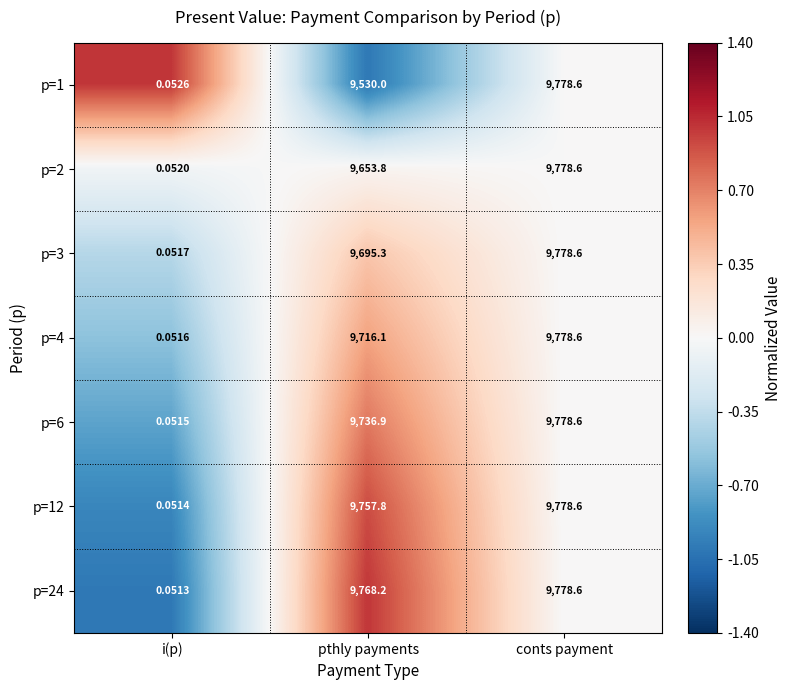

How many data points in p=24 are above 9768?

2